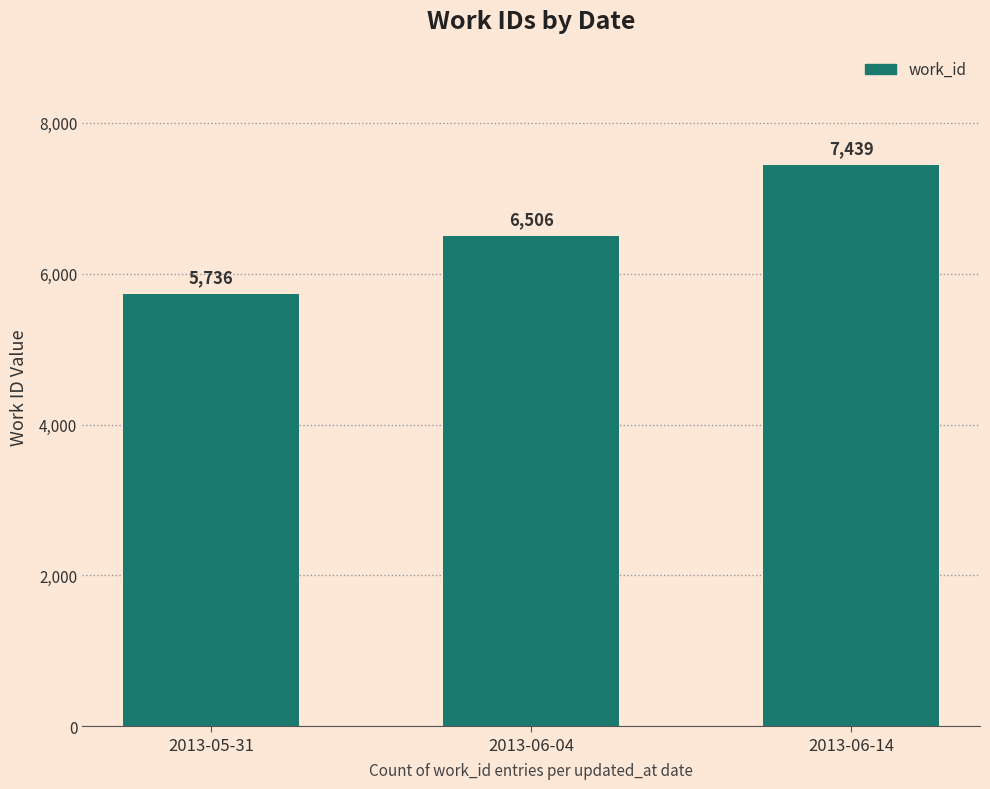

Rank the categories by value from highest to lowest.

2013-06-14, 2013-06-04, 2013-05-31